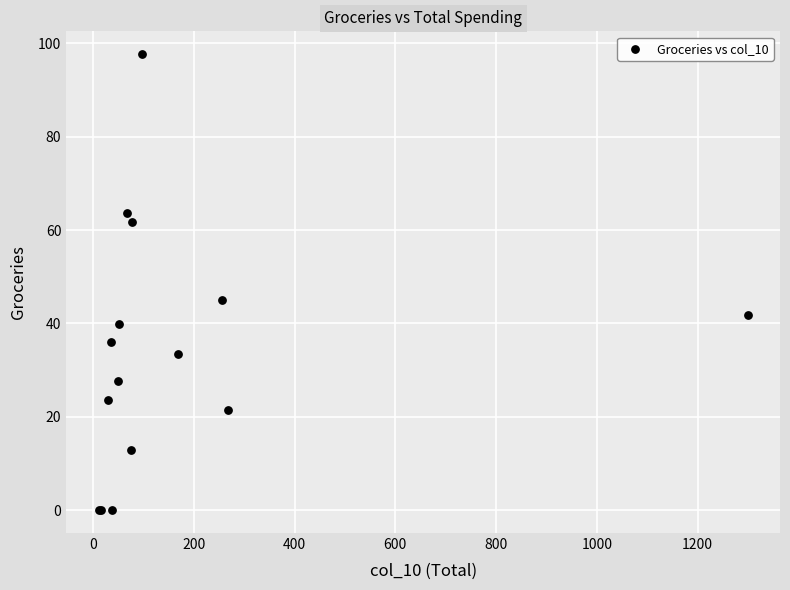

What Y value in the scatter plot is closest to 48?

45.1